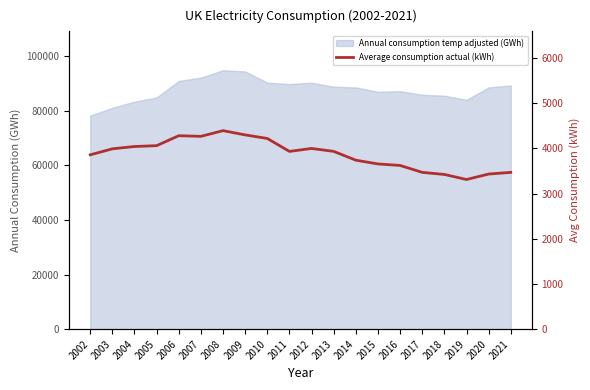

The chart shows a value of 2006.6 at 2007. True or false?

False